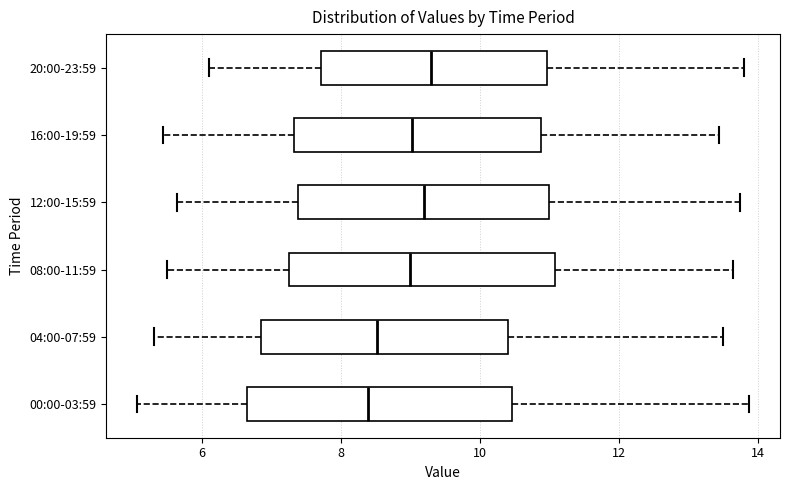

Where is the left edge of the box for 20:00-23:59 on the x-axis? The values are not printed on the chart, so give them approximately, as read against the axis.

7.8